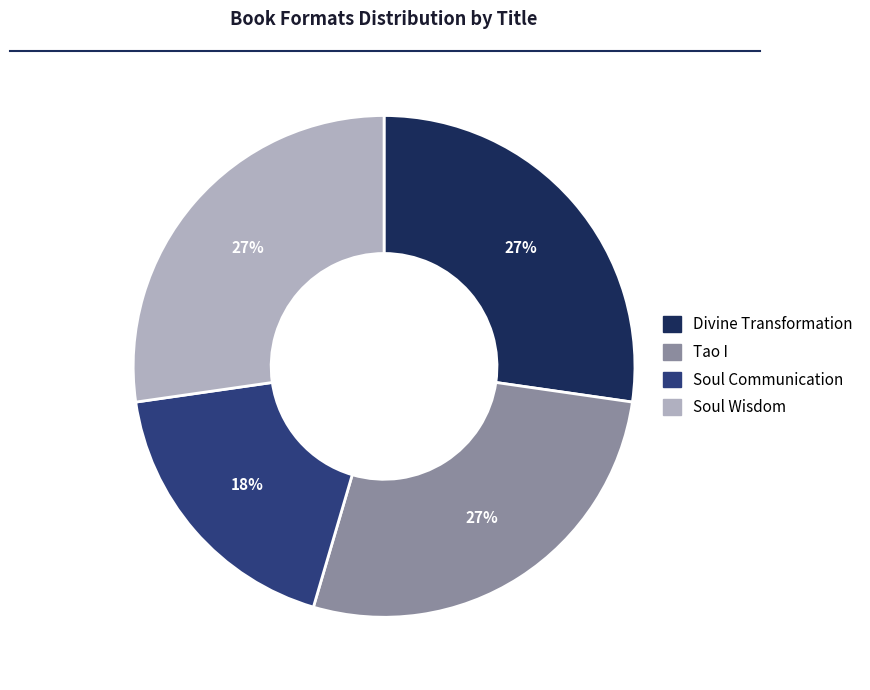

Which slice is the smallest?

Soul Communication